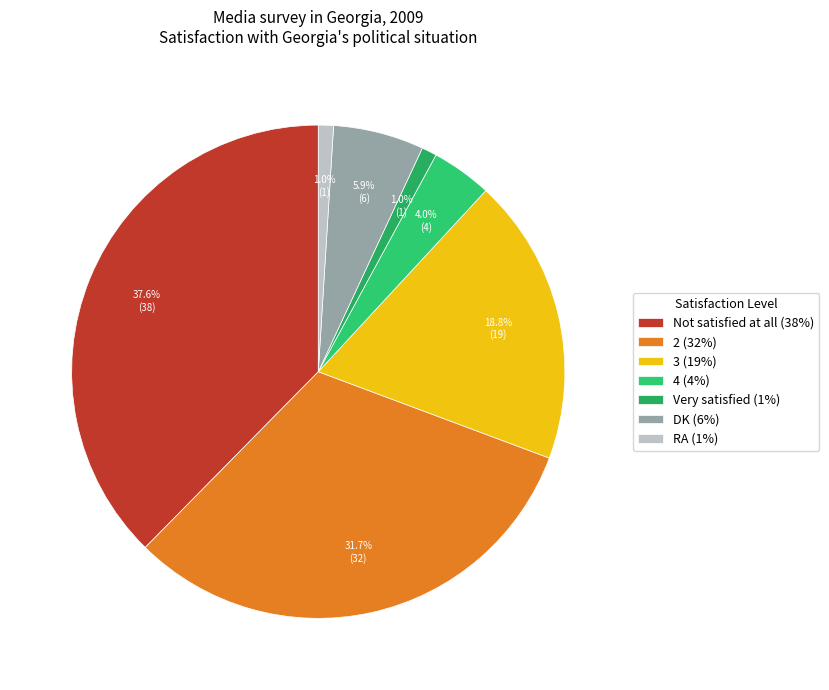

How many slices are in this pie chart?

7